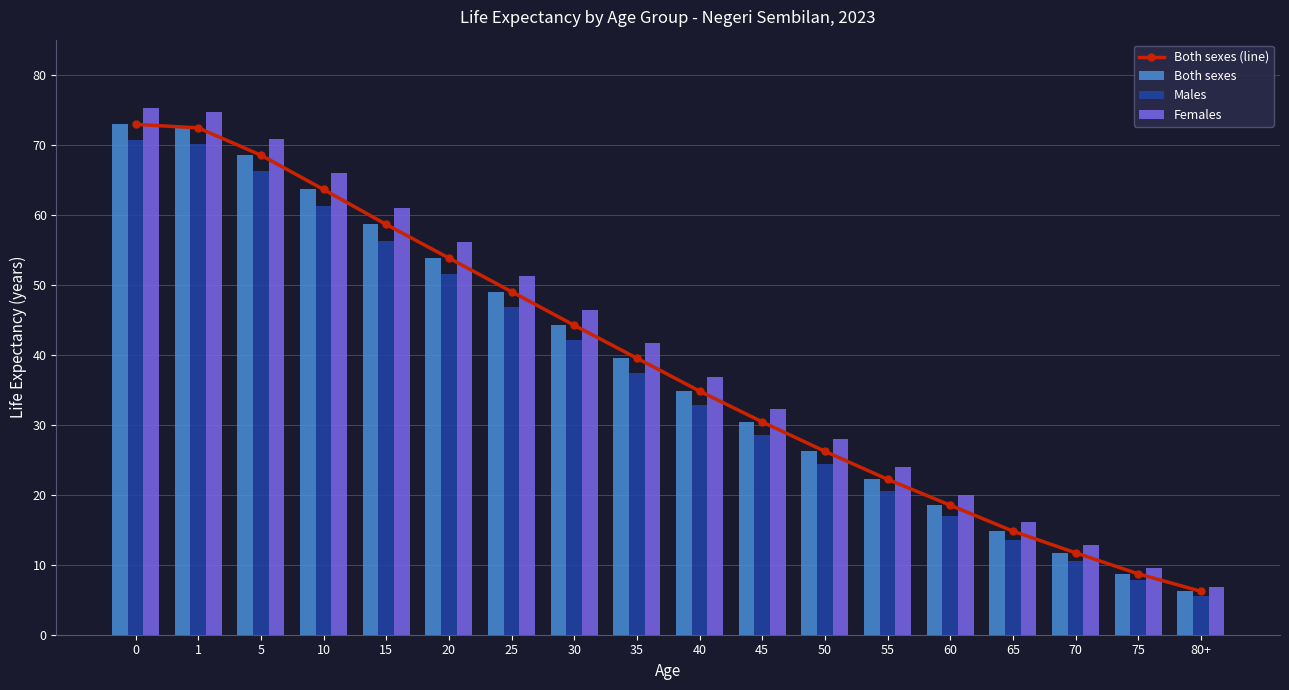

What is the spread (max minus min) of values at 45?

3.8